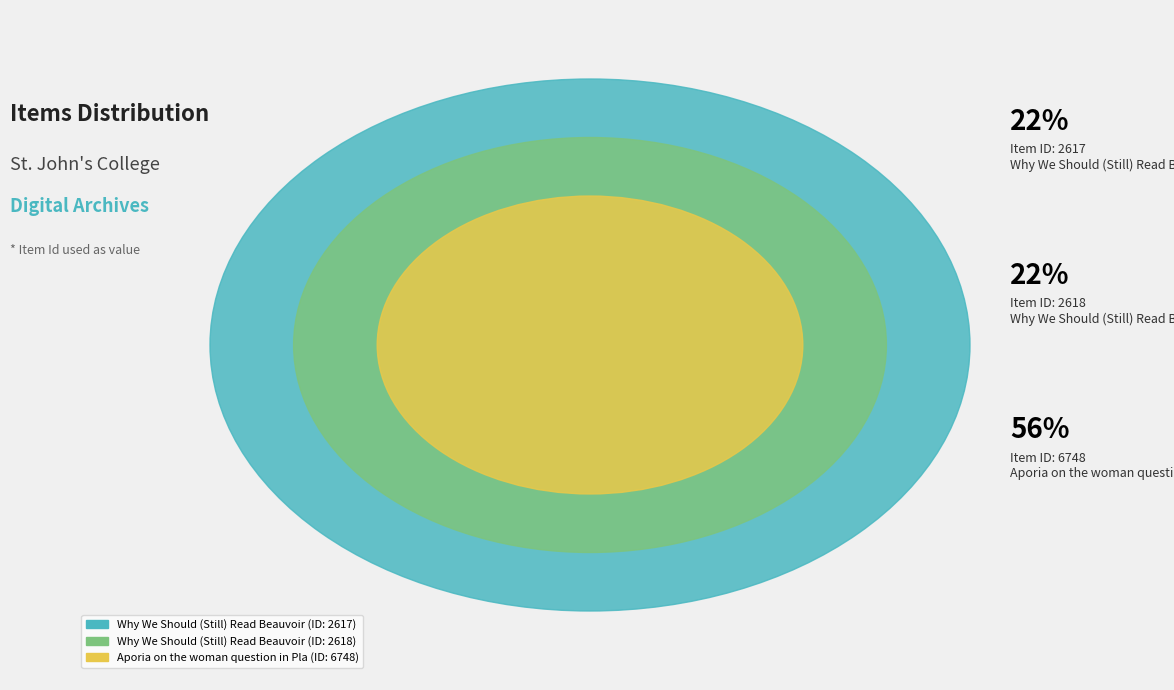

To the nearest percent, what is the combined percentage of Why We Should (Still) Read Beauvoir (Audio) and Aporia on the woman question in Plato?

78%